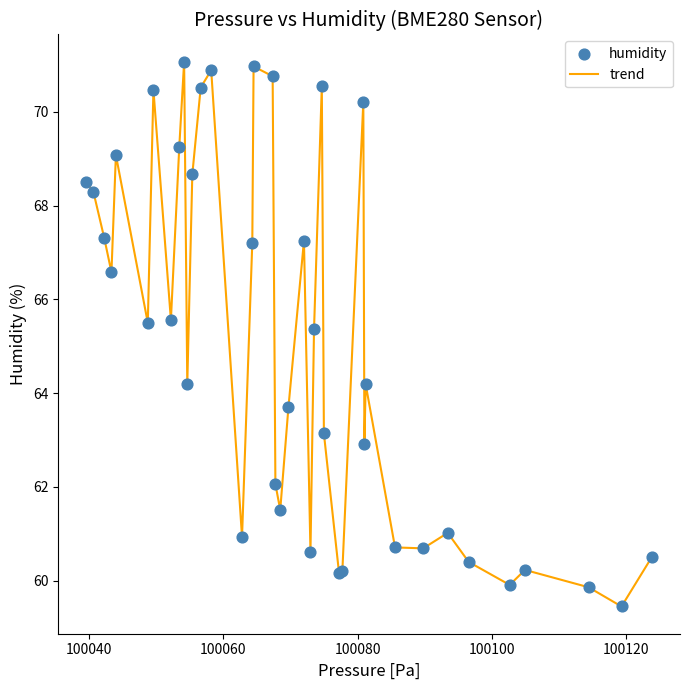

What is the greatest value displayed?

71.1